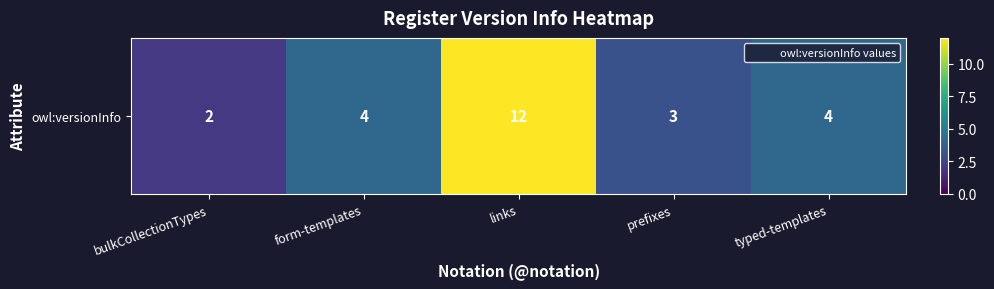

Where does the data first go above 4?

links